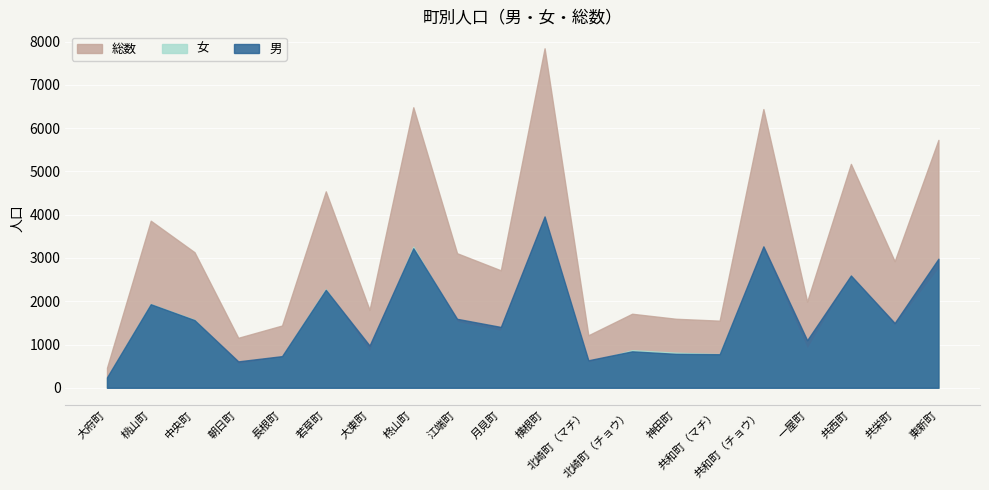

How many lines are shown in the chart?

3